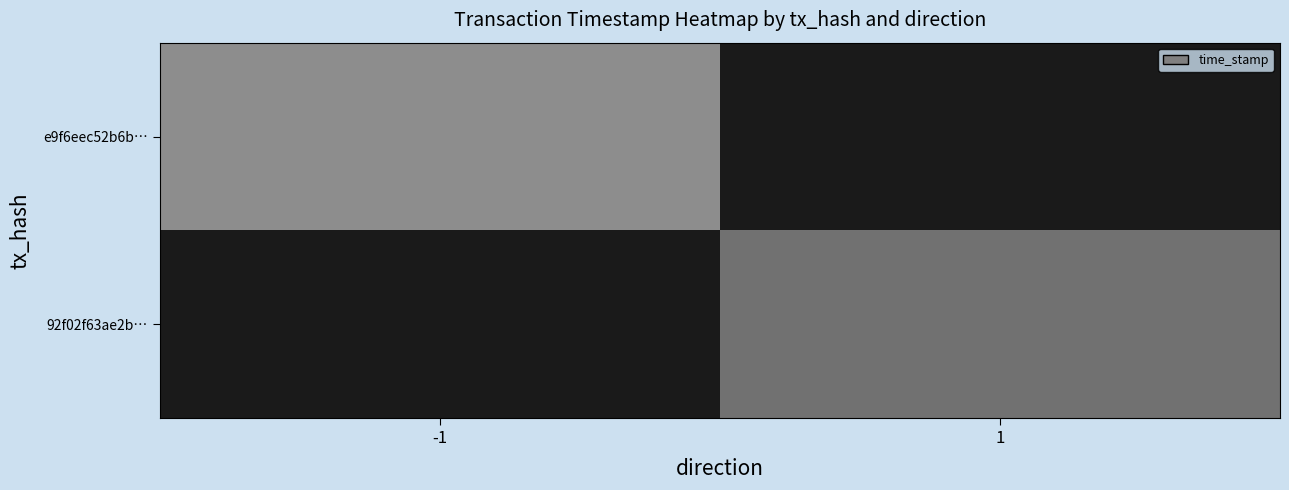

How many categories are shown in the chart?

2